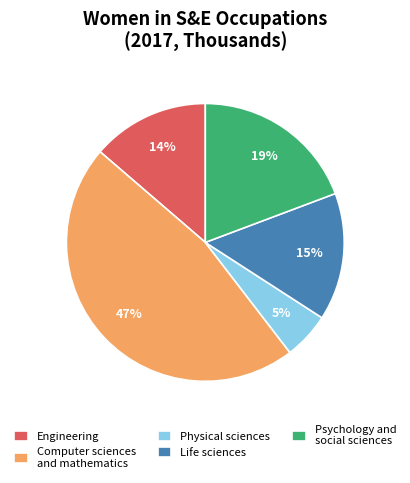

Is Physical sciences the majority of the pie?

No